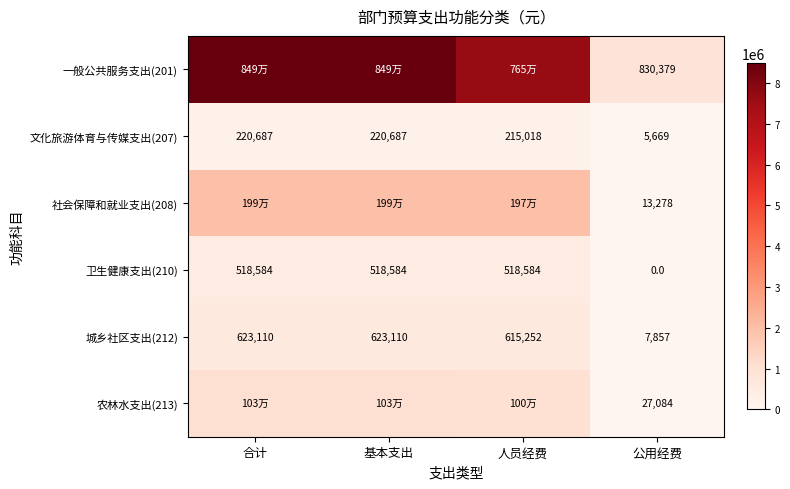

At which category is the sum across all series the highest?

合计